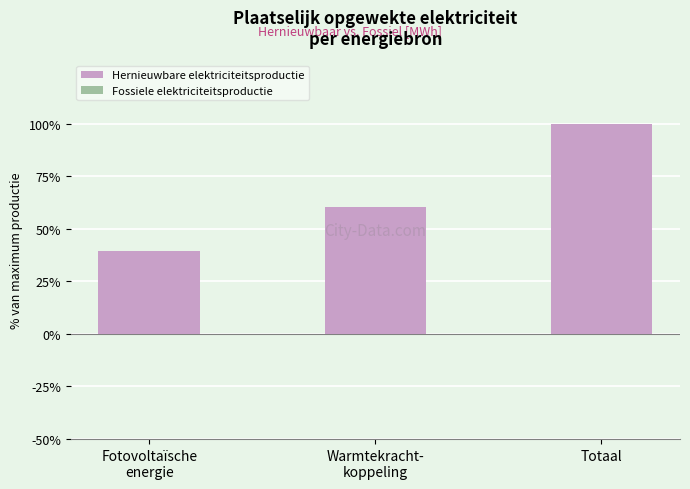

The chart shows a value of 100.0 at Totaal. True or false?

True